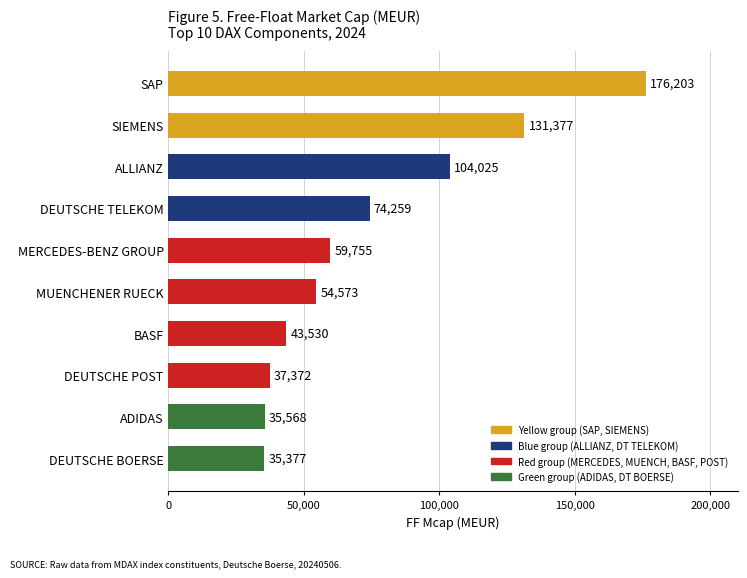

Rank the categories by value from lowest to highest.

DEUTSCHE BOERSE, ADIDAS, DEUTSCHE POST, BASF, MUENCHENER RUECK, MERCEDES-BENZ GROUP, DEUTSCHE TELEKOM, ALLIANZ, SIEMENS, SAP